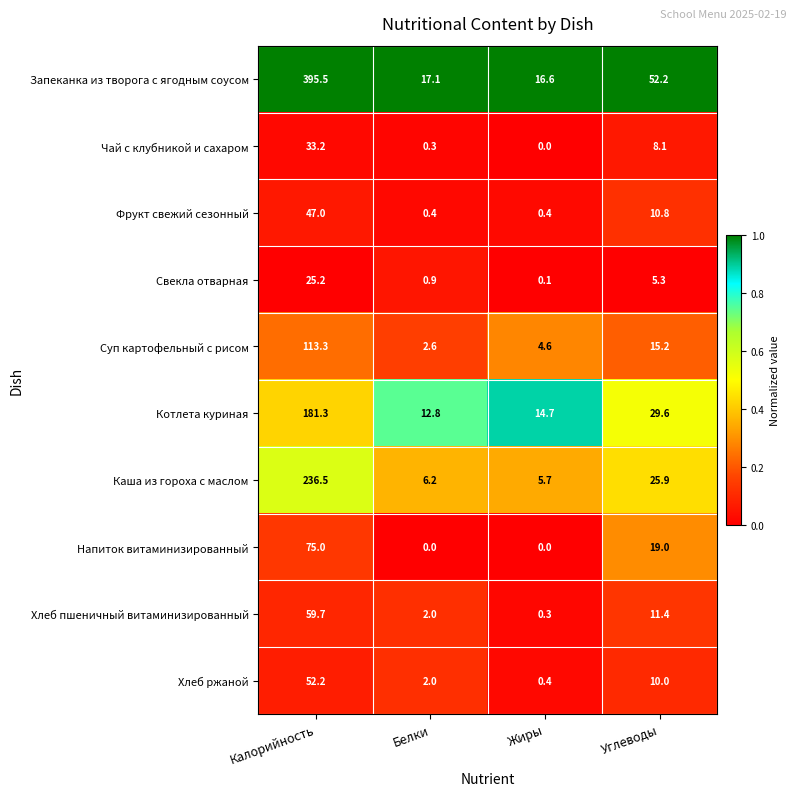

What is the highest value of the Запеканка из творога с ягодным соусом series?

395.5